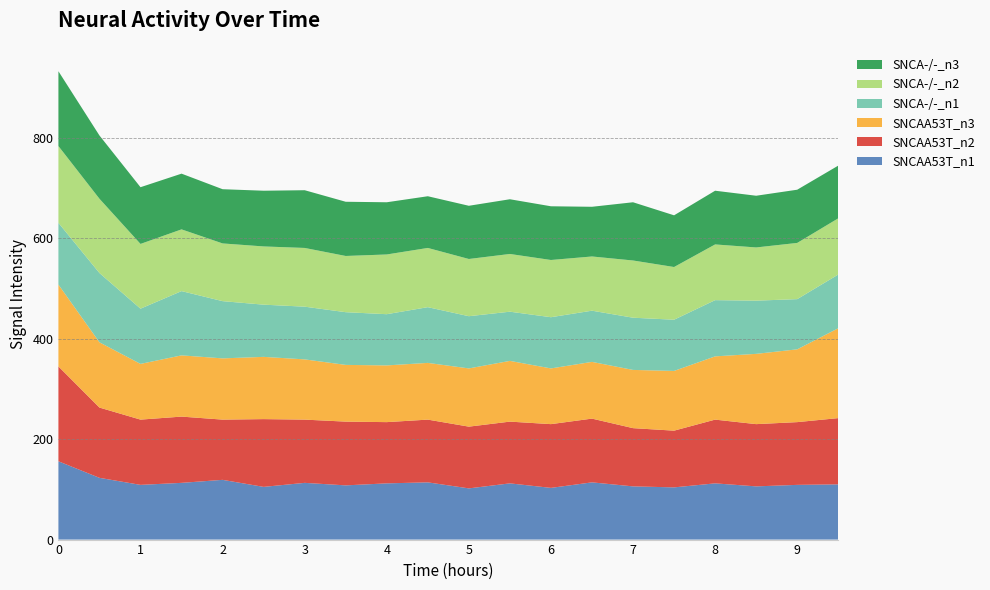

Reading left to right, what are all the values shown in this chart?

SNCAA53T_n1: 0=156	0.5=123	1=109	1.5=113	2=119	2.5=105	3=113	3.5=108	4=112	4.5=114	5=102	5.5=112	6=103	6.5=114	7=106	7.5=104	8=112	8.5=106	9=109	9.5=110
SNCAA53T_n2: 0=189	0.5=140	1=130	1.5=132	2=120	2.5=135	3=126	3.5=127	4=122	4.5=125	5=123	5.5=123	6=127	6.5=127	7=116	7.5=113	8=127	8.5=124	9=125	9.5=132
SNCAA53T_n3: 0=163	0.5=130	1=111	1.5=122	2=122	2.5=124	3=120	3.5=113	4=113	4.5=113	5=116	5.5=121	6=111	6.5=113	7=116	7.5=119	8=126	8.5=140	9=145	9.5=179
SNCA-/-_n1: 0=123	0.5=138	1=110	1.5=128	2=114	2.5=104	3=105	3.5=105	4=102	4.5=111	5=104	5.5=98	6=102	6.5=102	7=104	7.5=102	8=112	8.5=106	9=100	9.5=107
SNCA-/-_n2: 0=153	0.5=148	1=129	1.5=123	2=115	2.5=116	3=117	3.5=112	4=119	4.5=118	5=114	5.5=115	6=114	6.5=108	7=114	7.5=105	8=111	8.5=106	9=112	9.5=112
SNCA-/-_n3: 0=149	0.5=126	1=113	1.5=111	2=108	2.5=111	3=115	3.5=108	4=104	4.5=103	5=106	5.5=109	6=107	6.5=99	7=116	7.5=103	8=107	8.5=103	9=106	9.5=105